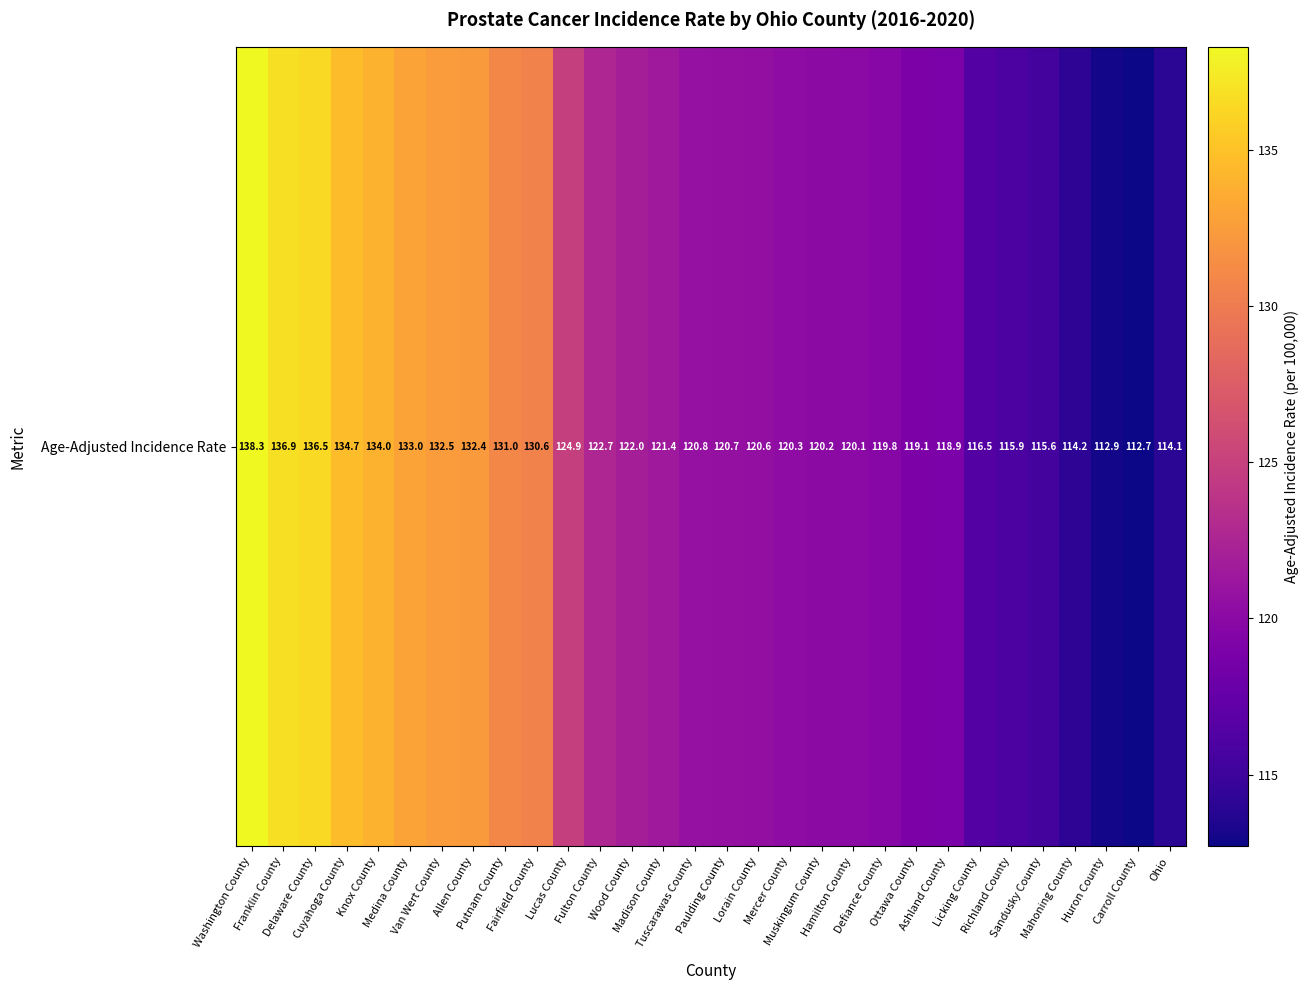

Which category has the lowest value across all series?

Carroll County